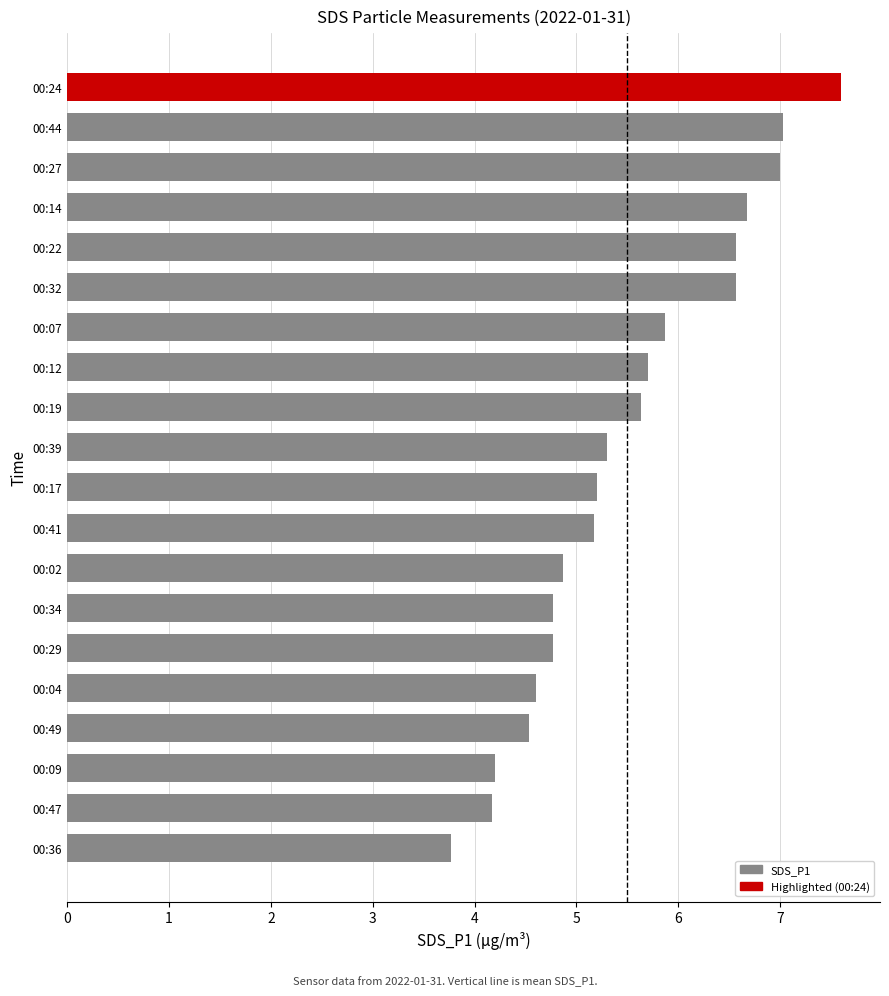

What is the maximum value shown in the chart?

7.6